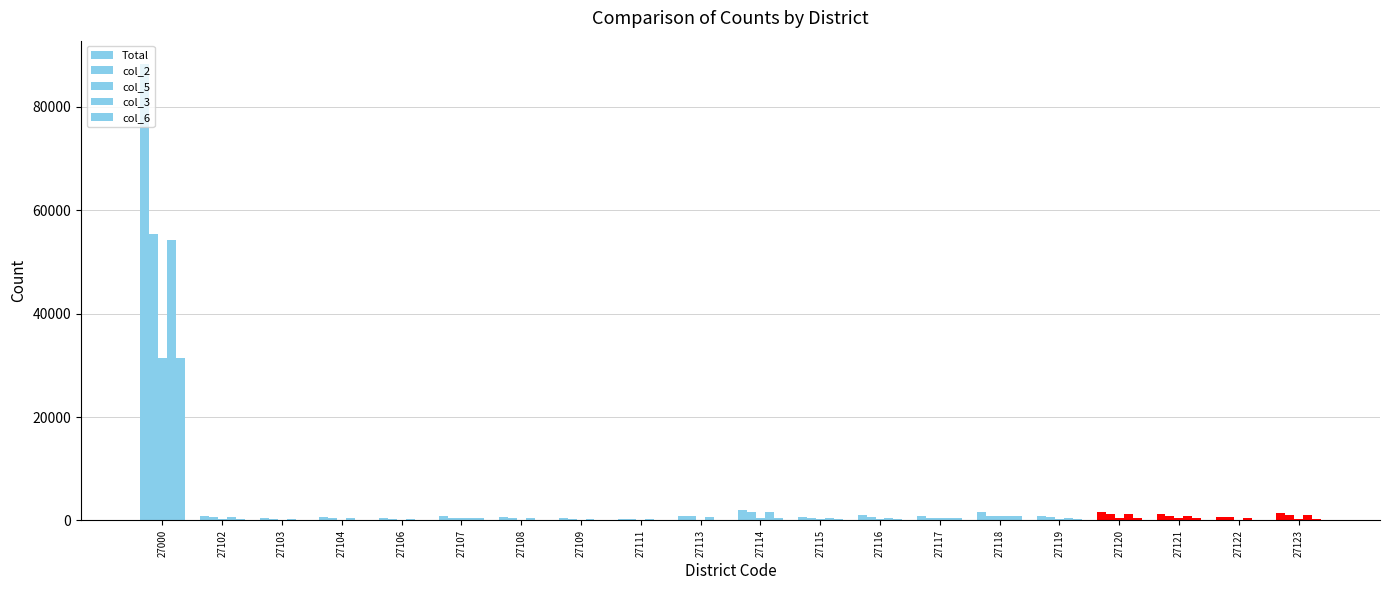

How many distinct data groups are displayed?

5